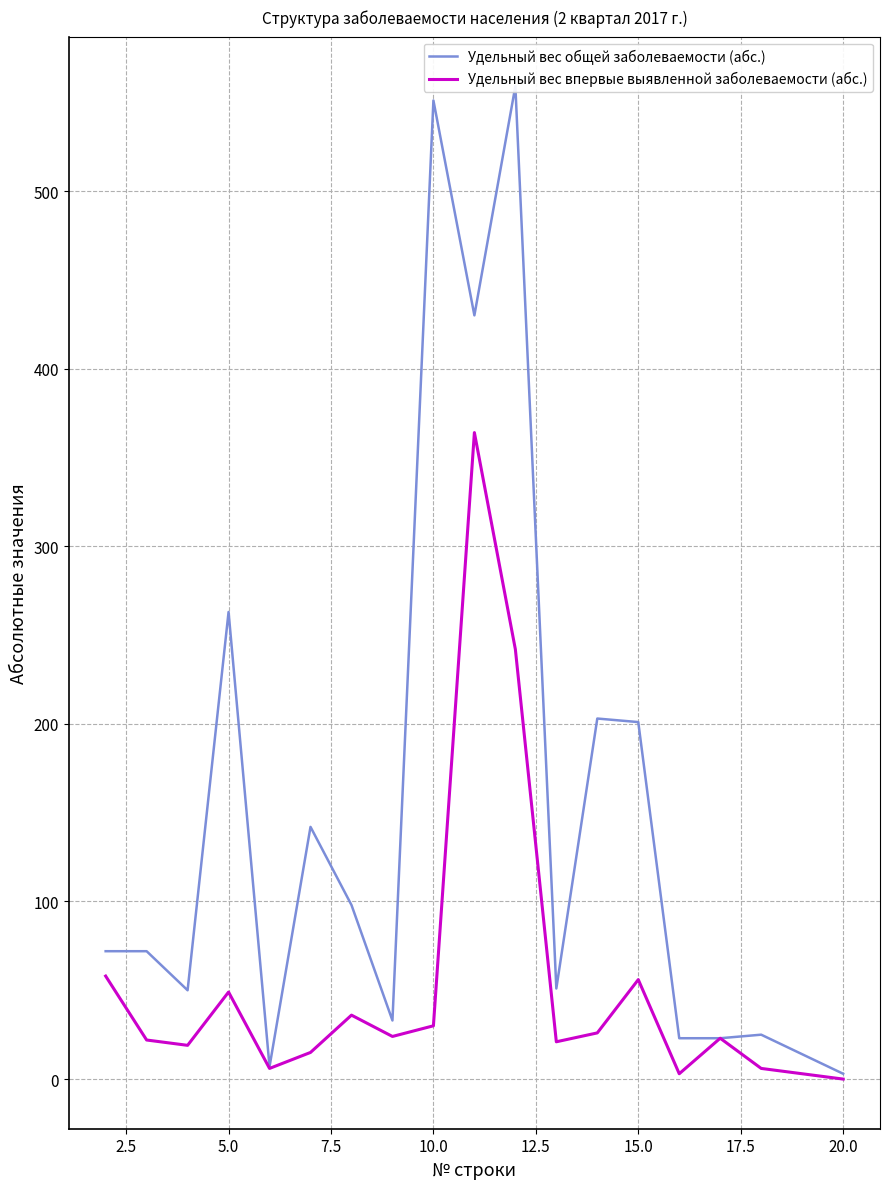

Which series has the largest range (max minus min)?

Удельный вес общей заболеваемости (абс.)